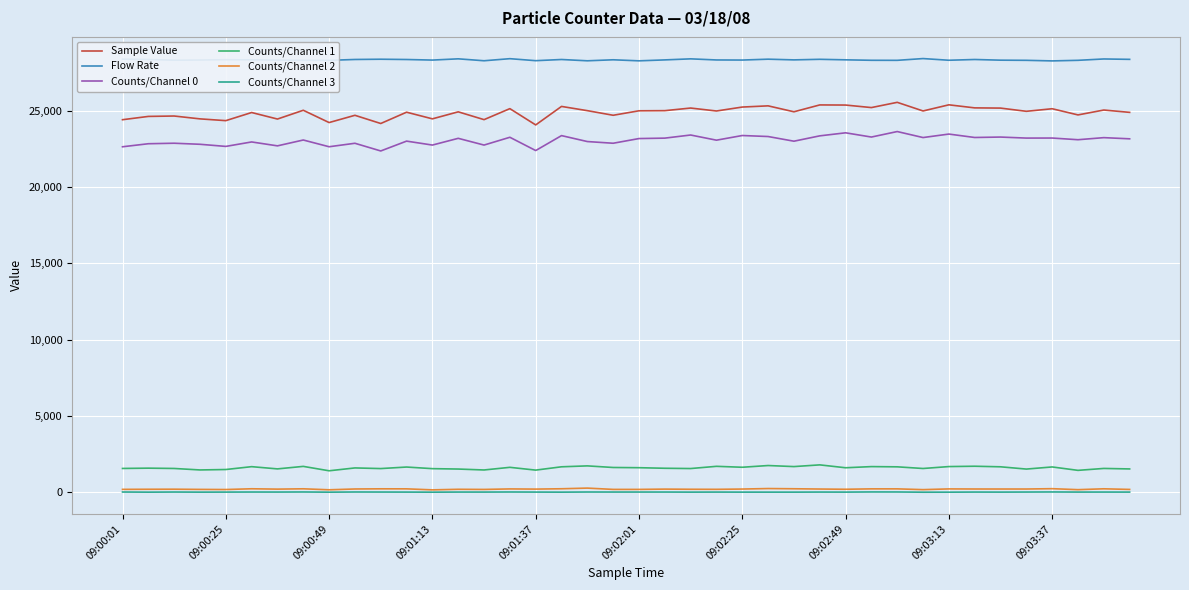

Which series has the largest range (max minus min)?

Sample Value